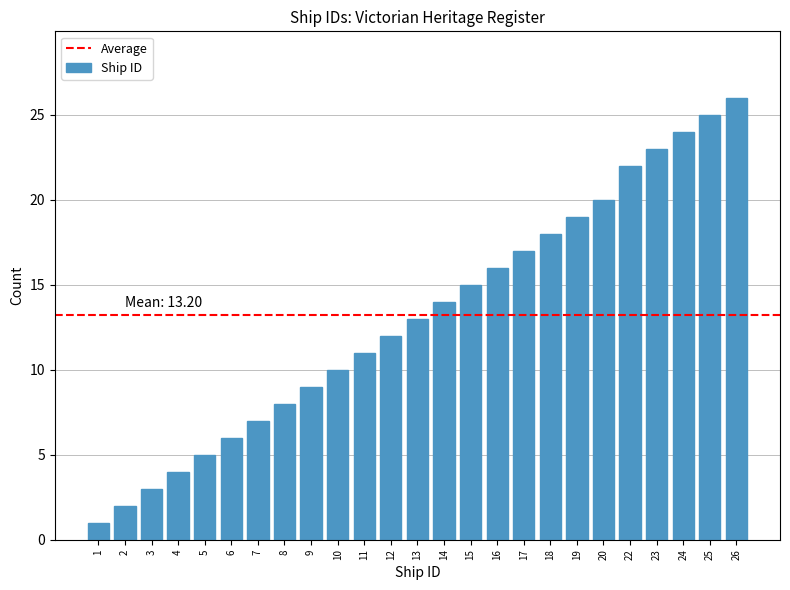

Reading left to right, extract all data points from this chart.

1	2	3	4	5	6	7	8	9	10	11	12	13	14	15	16	17	18	19	20	22	23	24	25	26